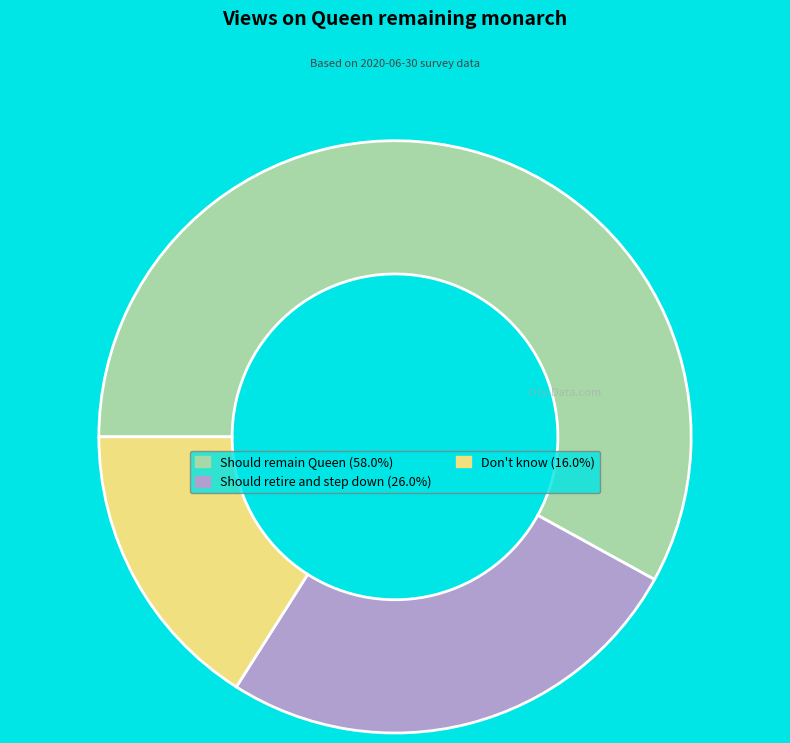

The Should retire and step down slice represents 34% of the pie. True or false?

False